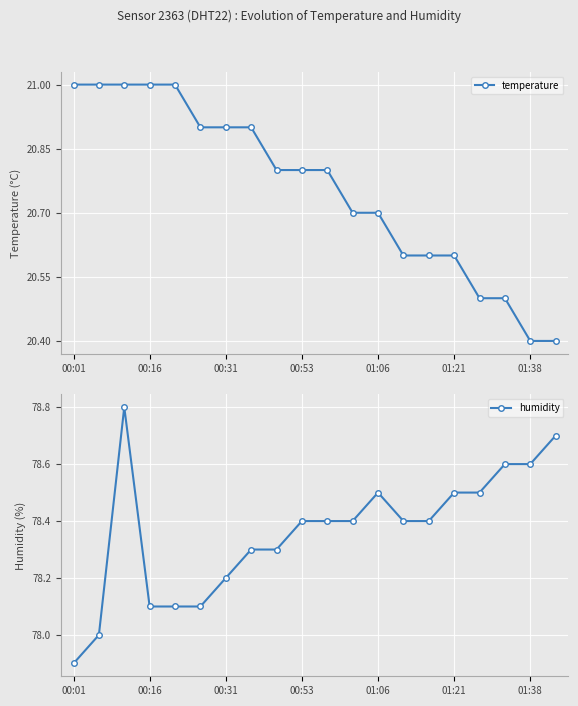

Reading left to right, transcribe all the data shown in this chart.

temperature: 21.0	21.0	21.0	21.0	21.0	20.9	20.9	20.9	20.8	20.8	20.8	20.7	20.7	20.6	20.6	20.6	20.5	20.5	20.4	20.4
humidity: 77.9	78.0	78.8	78.1	78.1	78.1	78.2	78.3	78.3	78.4	78.4	78.4	78.5	78.4	78.4	78.5	78.5	78.6	78.6	78.7